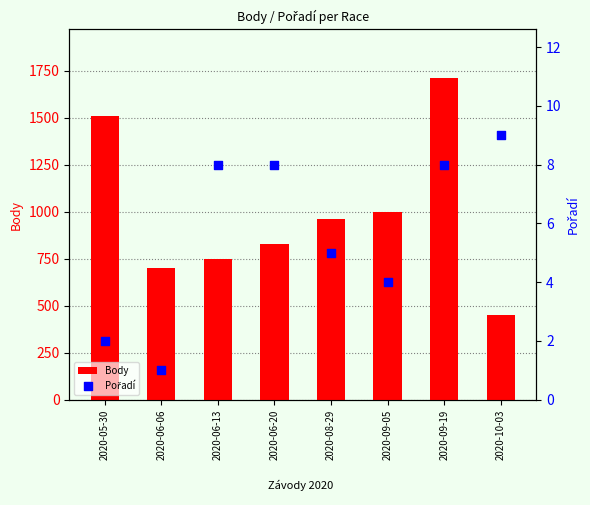

At which category is the sum across all series the highest?

2020-09-19